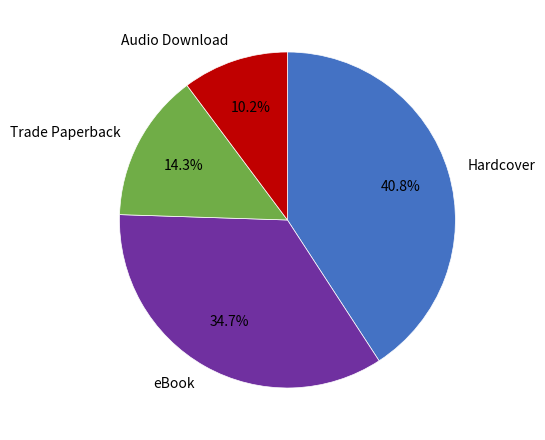

Is the sum of Hardcover and Trade Paperback greater than half?

Yes